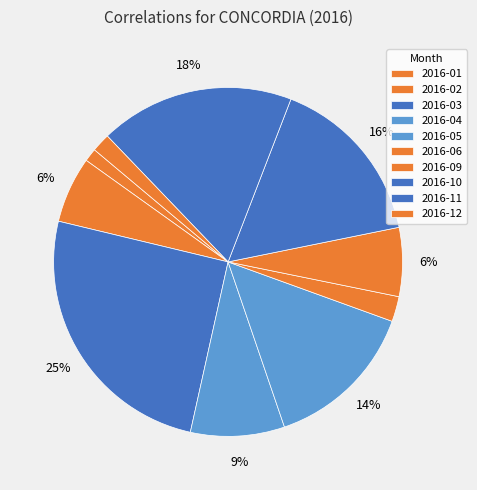

How many slices are in this pie chart?

10